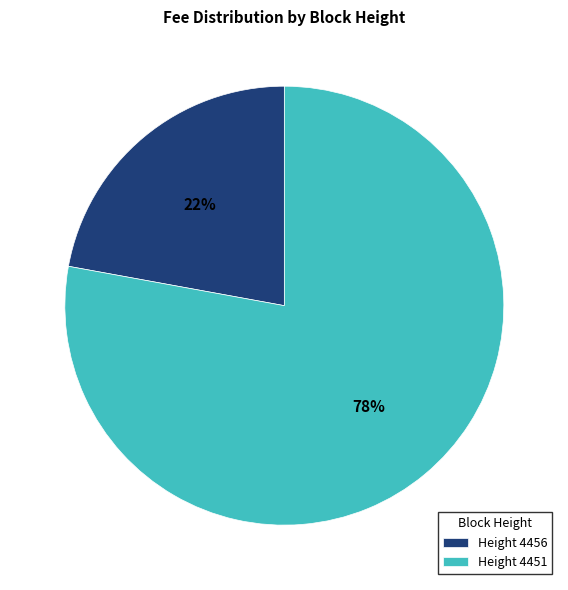

The Height 4456 slice represents 27% of the pie. True or false?

False